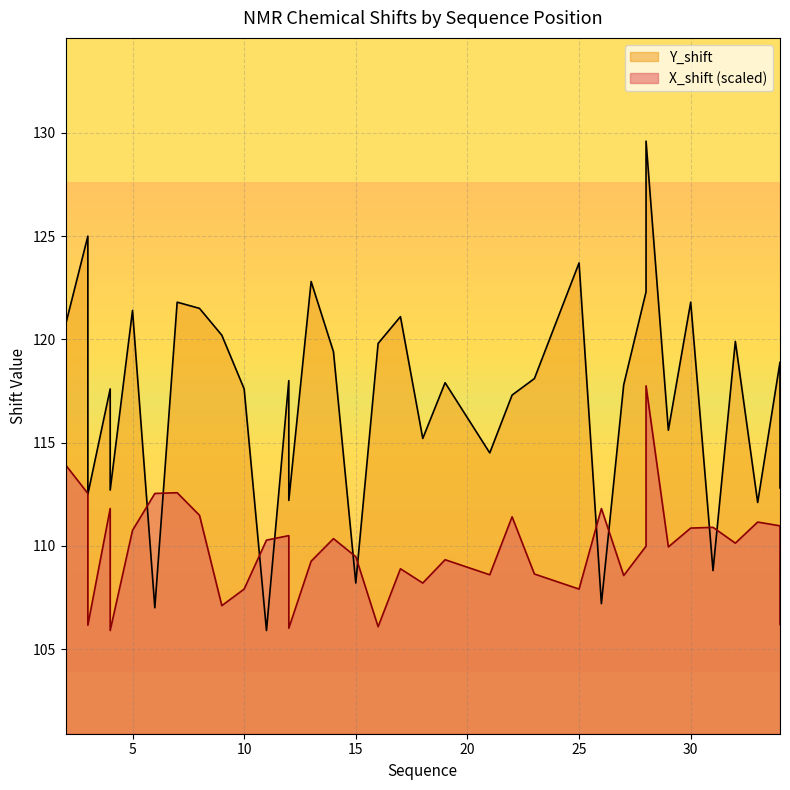

True or false: Y_shift has more than 1 interior local peaks.

True